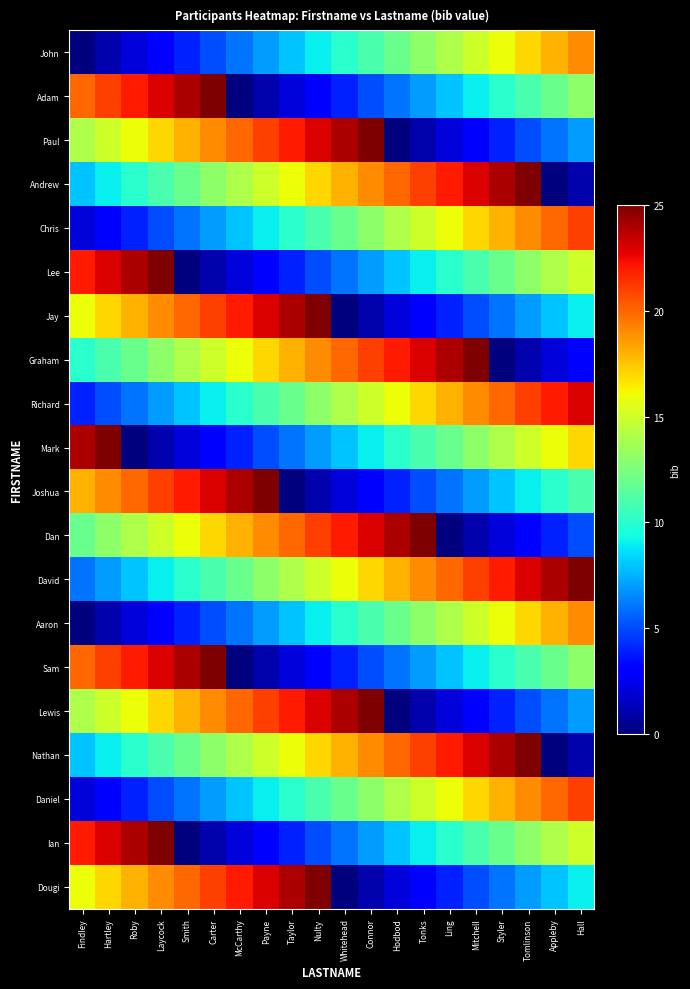

Reading left to right, transcribe all the data shown in this chart.

John: Findley=0	Hartley=1	Roby=2	Laycock=3	Smith=4	Carter=5	McCarthy=6	Payne=7	Taylor=8	Nulty=9	Whitehead=10	Connor=11	Hodbod=12	Tonks=13	Ling=14	Mitchell=15	Styler=16	Tomlinson=17	Appleby=18	Hall=19
Adam: Findley=20	Hartley=21	Roby=22	Laycock=23	Smith=24	Carter=25	McCarthy=0	Payne=1	Taylor=2	Nulty=3	Whitehead=4	Connor=5	Hodbod=6	Tonks=7	Ling=8	Mitchell=9	Styler=10	Tomlinson=11	Appleby=12	Hall=13
Paul: Findley=14	Hartley=15	Roby=16	Laycock=17	Smith=18	Carter=19	McCarthy=20	Payne=21	Taylor=22	Nulty=23	Whitehead=24	Connor=25	Hodbod=0	Tonks=1	Ling=2	Mitchell=3	Styler=4	Tomlinson=5	Appleby=6	Hall=7
Andrew: Findley=8	Hartley=9	Roby=10	Laycock=11	Smith=12	Carter=13	McCarthy=14	Payne=15	Taylor=16	Nulty=17	Whitehead=18	Connor=19	Hodbod=20	Tonks=21	Ling=22	Mitchell=23	Styler=24	Tomlinson=25	Appleby=0	Hall=1
Chris: Findley=2	Hartley=3	Roby=4	Laycock=5	Smith=6	Carter=7	McCarthy=8	Payne=9	Taylor=10	Nulty=11	Whitehead=12	Connor=13	Hodbod=14	Tonks=15	Ling=16	Mitchell=17	Styler=18	Tomlinson=19	Appleby=20	Hall=21
Lee: Findley=22	Hartley=23	Roby=24	Laycock=25	Smith=0	Carter=1	McCarthy=2	Payne=3	Taylor=4	Nulty=5	Whitehead=6	Connor=7	Hodbod=8	Tonks=9	Ling=10	Mitchell=11	Styler=12	Tomlinson=13	Appleby=14	Hall=15
Jay: Findley=16	Hartley=17	Roby=18	Laycock=19	Smith=20	Carter=21	McCarthy=22	Payne=23	Taylor=24	Nulty=25	Whitehead=0	Connor=1	Hodbod=2	Tonks=3	Ling=4	Mitchell=5	Styler=6	Tomlinson=7	Appleby=8	Hall=9
Graham: Findley=10	Hartley=11	Roby=12	Laycock=13	Smith=14	Carter=15	McCarthy=16	Payne=17	Taylor=18	Nulty=19	Whitehead=20	Connor=21	Hodbod=22	Tonks=23	Ling=24	Mitchell=25	Styler=0	Tomlinson=1	Appleby=2	Hall=3
Richard: Findley=4	Hartley=5	Roby=6	Laycock=7	Smith=8	Carter=9	McCarthy=10	Payne=11	Taylor=12	Nulty=13	Whitehead=14	Connor=15	Hodbod=16	Tonks=17	Ling=18	Mitchell=19	Styler=20	Tomlinson=21	Appleby=22	Hall=23
Mark: Findley=24	Hartley=25	Roby=0	Laycock=1	Smith=2	Carter=3	McCarthy=4	Payne=5	Taylor=6	Nulty=7	Whitehead=8	Connor=9	Hodbod=10	Tonks=11	Ling=12	Mitchell=13	Styler=14	Tomlinson=15	Appleby=16	Hall=17
Joshua: Findley=18	Hartley=19	Roby=20	Laycock=21	Smith=22	Carter=23	McCarthy=24	Payne=25	Taylor=0	Nulty=1	Whitehead=2	Connor=3	Hodbod=4	Tonks=5	Ling=6	Mitchell=7	Styler=8	Tomlinson=9	Appleby=10	Hall=11
Dan: Findley=12	Hartley=13	Roby=14	Laycock=15	Smith=16	Carter=17	McCarthy=18	Payne=19	Taylor=20	Nulty=21	Whitehead=22	Connor=23	Hodbod=24	Tonks=25	Ling=0	Mitchell=1	Styler=2	Tomlinson=3	Appleby=4	Hall=5
David: Findley=6	Hartley=7	Roby=8	Laycock=9	Smith=10	Carter=11	McCarthy=12	Payne=13	Taylor=14	Nulty=15	Whitehead=16	Connor=17	Hodbod=18	Tonks=19	Ling=20	Mitchell=21	Styler=22	Tomlinson=23	Appleby=24	Hall=25
Aaron: Findley=0	Hartley=1	Roby=2	Laycock=3	Smith=4	Carter=5	McCarthy=6	Payne=7	Taylor=8	Nulty=9	Whitehead=10	Connor=11	Hodbod=12	Tonks=13	Ling=14	Mitchell=15	Styler=16	Tomlinson=17	Appleby=18	Hall=19
Sam: Findley=20	Hartley=21	Roby=22	Laycock=23	Smith=24	Carter=25	McCarthy=0	Payne=1	Taylor=2	Nulty=3	Whitehead=4	Connor=5	Hodbod=6	Tonks=7	Ling=8	Mitchell=9	Styler=10	Tomlinson=11	Appleby=12	Hall=13
Lewis: Findley=14	Hartley=15	Roby=16	Laycock=17	Smith=18	Carter=19	McCarthy=20	Payne=21	Taylor=22	Nulty=23	Whitehead=24	Connor=25	Hodbod=0	Tonks=1	Ling=2	Mitchell=3	Styler=4	Tomlinson=5	Appleby=6	Hall=7
Nathan: Findley=8	Hartley=9	Roby=10	Laycock=11	Smith=12	Carter=13	McCarthy=14	Payne=15	Taylor=16	Nulty=17	Whitehead=18	Connor=19	Hodbod=20	Tonks=21	Ling=22	Mitchell=23	Styler=24	Tomlinson=25	Appleby=0	Hall=1
Daniel: Findley=2	Hartley=3	Roby=4	Laycock=5	Smith=6	Carter=7	McCarthy=8	Payne=9	Taylor=10	Nulty=11	Whitehead=12	Connor=13	Hodbod=14	Tonks=15	Ling=16	Mitchell=17	Styler=18	Tomlinson=19	Appleby=20	Hall=21
Ian: Findley=22	Hartley=23	Roby=24	Laycock=25	Smith=0	Carter=1	McCarthy=2	Payne=3	Taylor=4	Nulty=5	Whitehead=6	Connor=7	Hodbod=8	Tonks=9	Ling=10	Mitchell=11	Styler=12	Tomlinson=13	Appleby=14	Hall=15
Dougi: Findley=16	Hartley=17	Roby=18	Laycock=19	Smith=20	Carter=21	McCarthy=22	Payne=23	Taylor=24	Nulty=25	Whitehead=0	Connor=1	Hodbod=2	Tonks=3	Ling=4	Mitchell=5	Styler=6	Tomlinson=7	Appleby=8	Hall=9